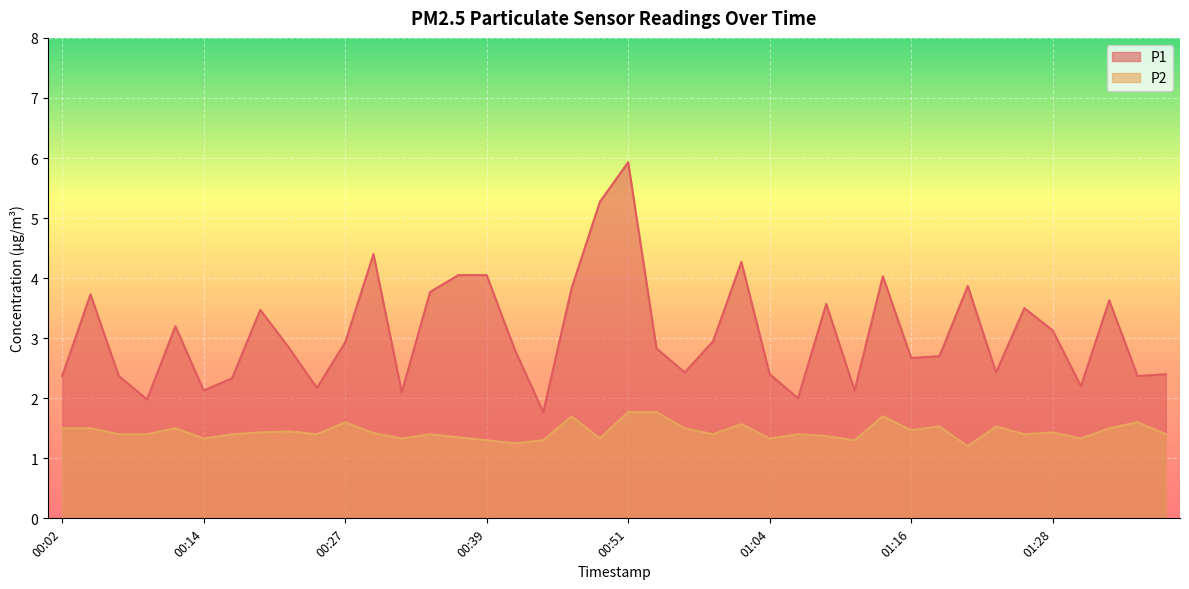

How many interior local valleys does the P2 series have?

12